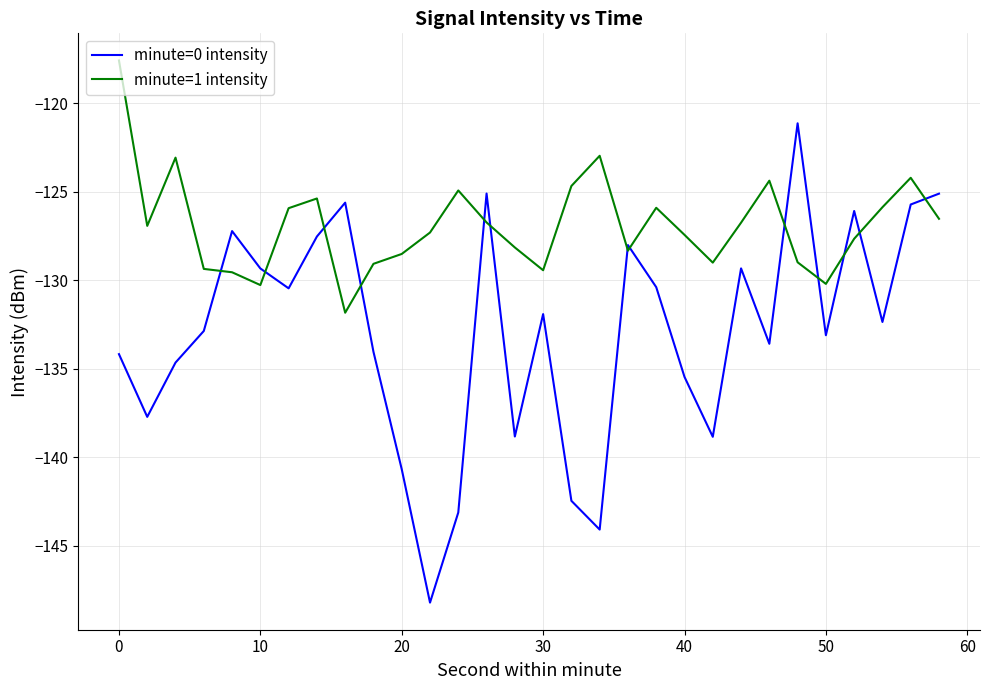

List the series in order of their overall mean, lowest first.

minute=0 intensity, minute=1 intensity